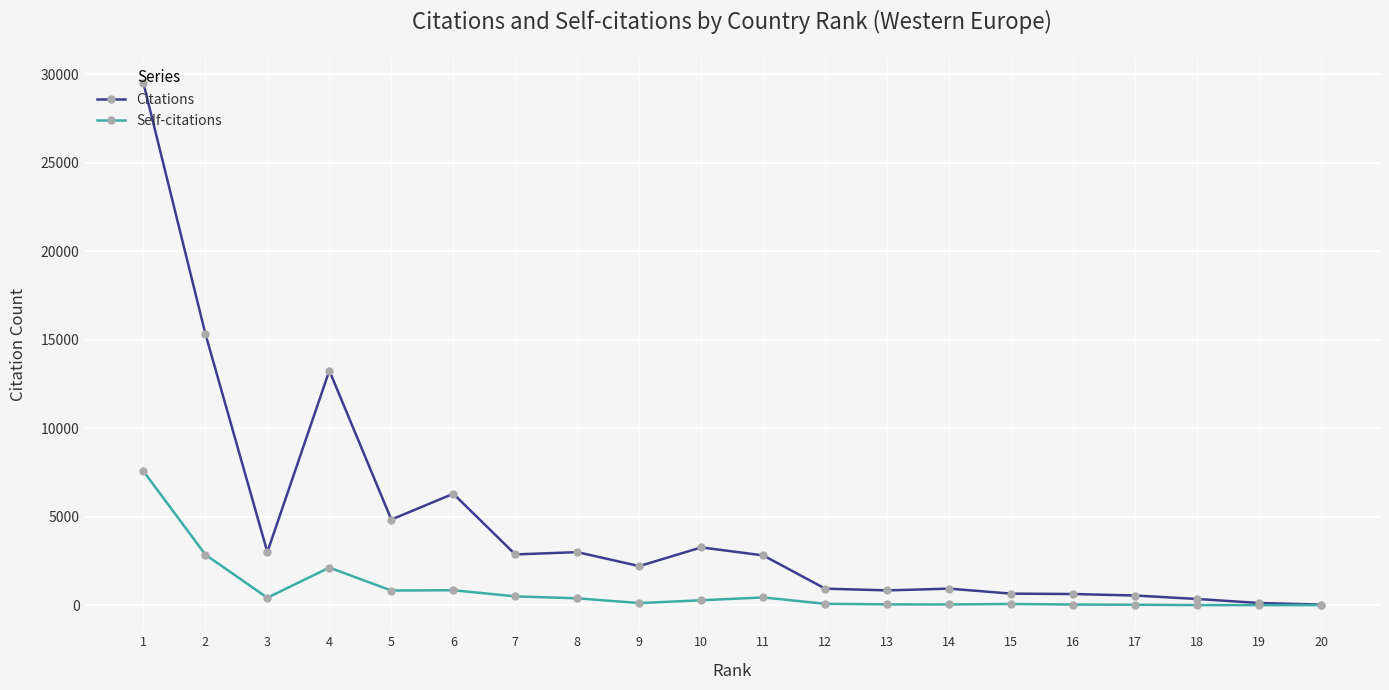

What is the spread (max minus min) of values at 14?

894